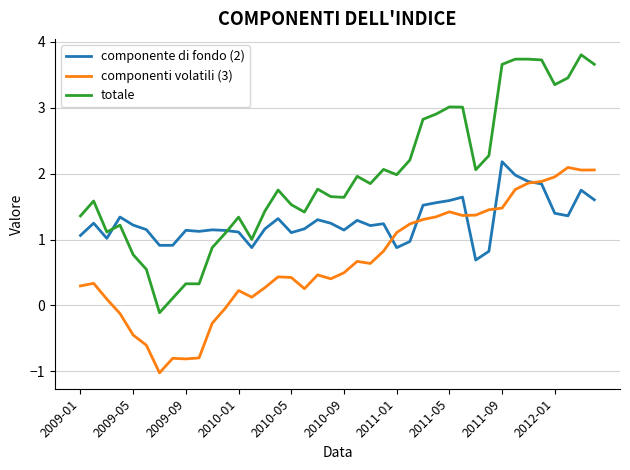

Which series has the widest spread of values?

totale